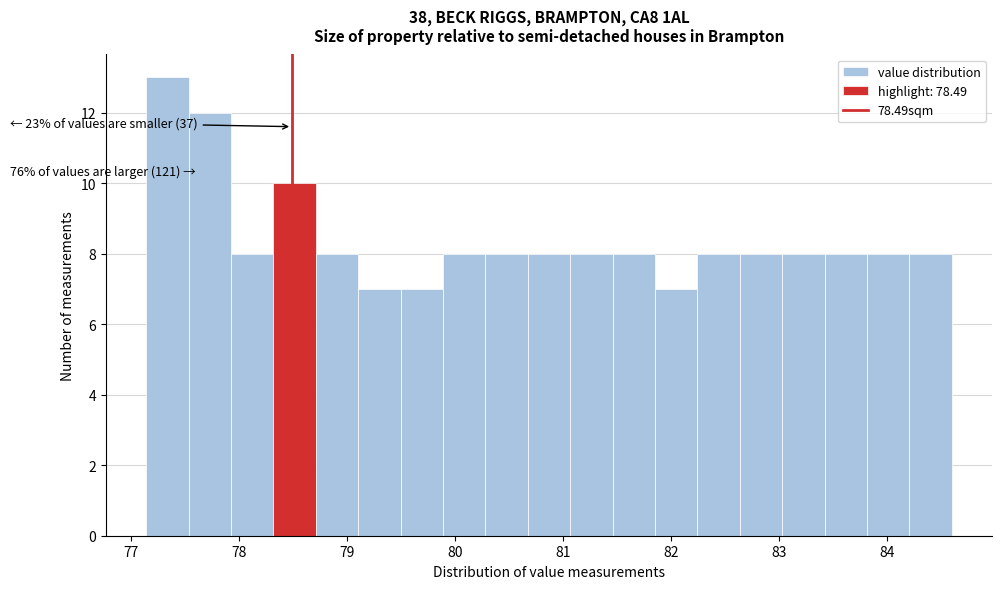

Around what value on the x-axis is the tallest bar? Give the approximate position of its centre, as read against the axis.

77.3